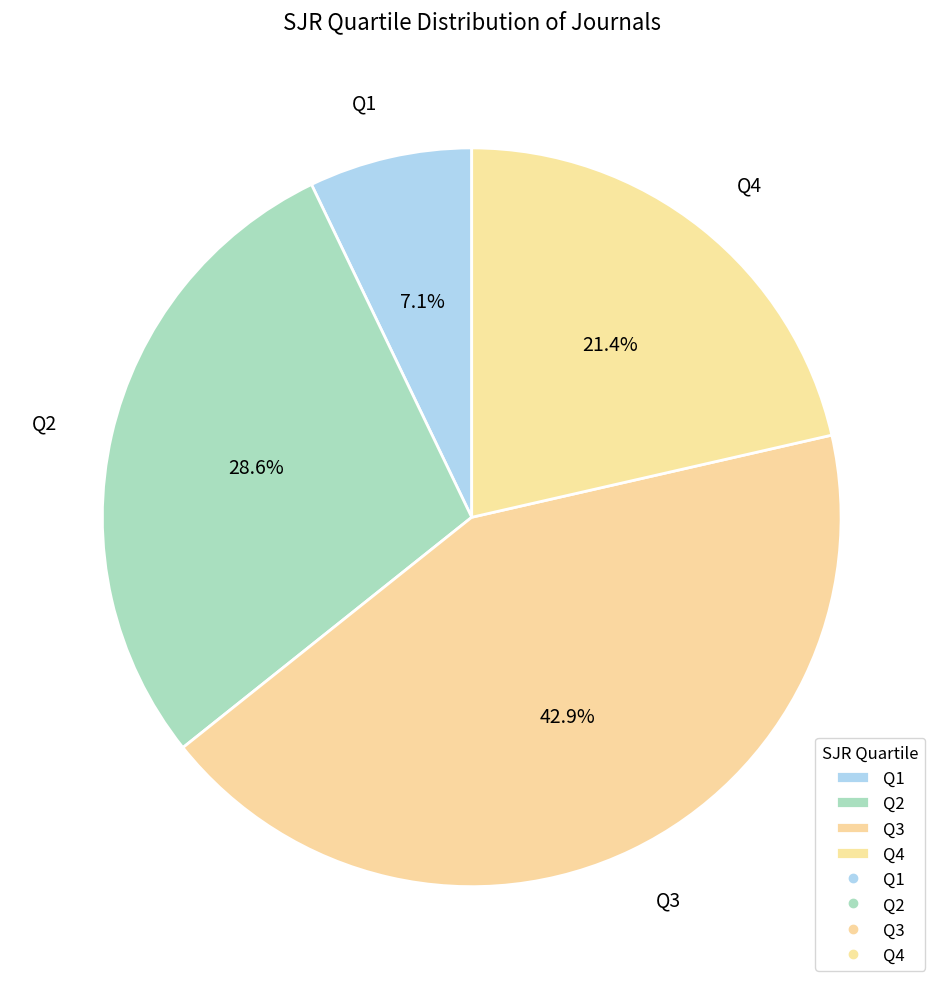

What is the total percentage of Q2 and Q4?

50.0%